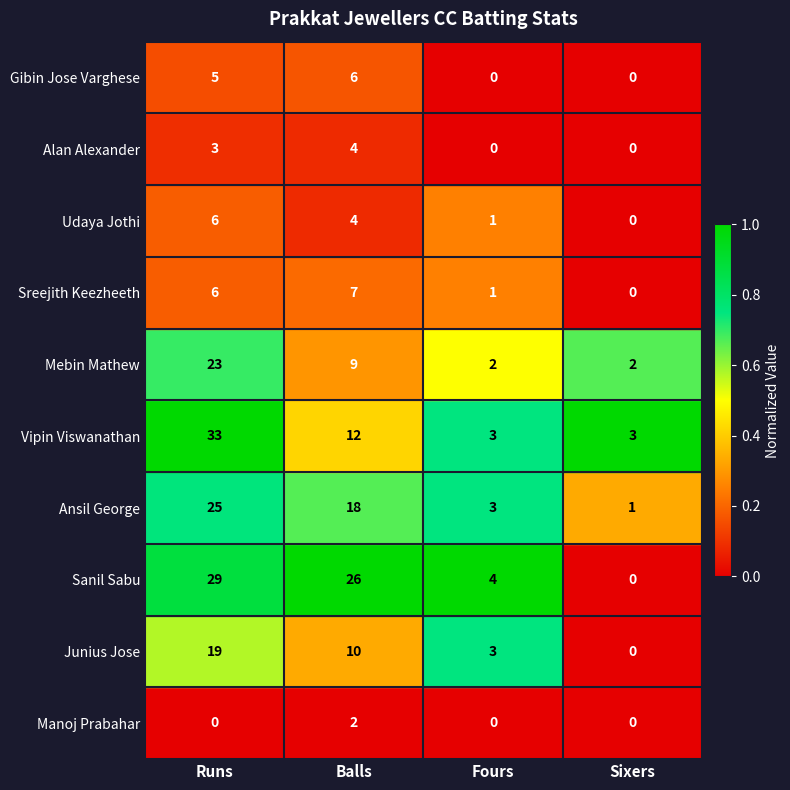

Which category has the highest value in the Sreejith Keezheeth series?

Balls